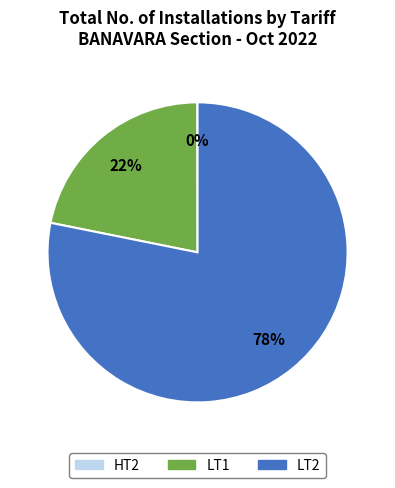

Is there any slice that represents more than half of the pie?

Yes